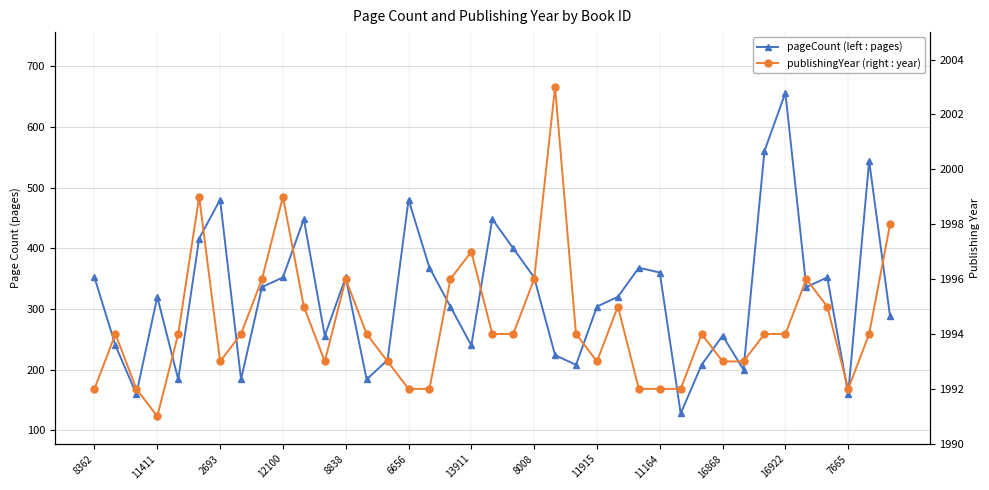

At how many categories does at least one series exceed 1841?

39